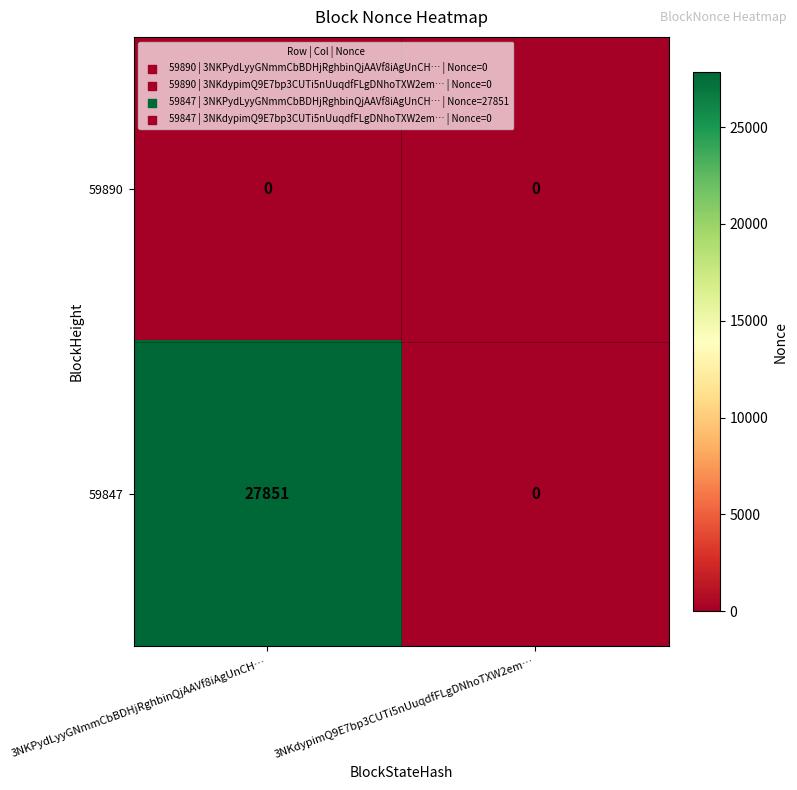

List the series in order of their peak value, highest first.

59847, 59890